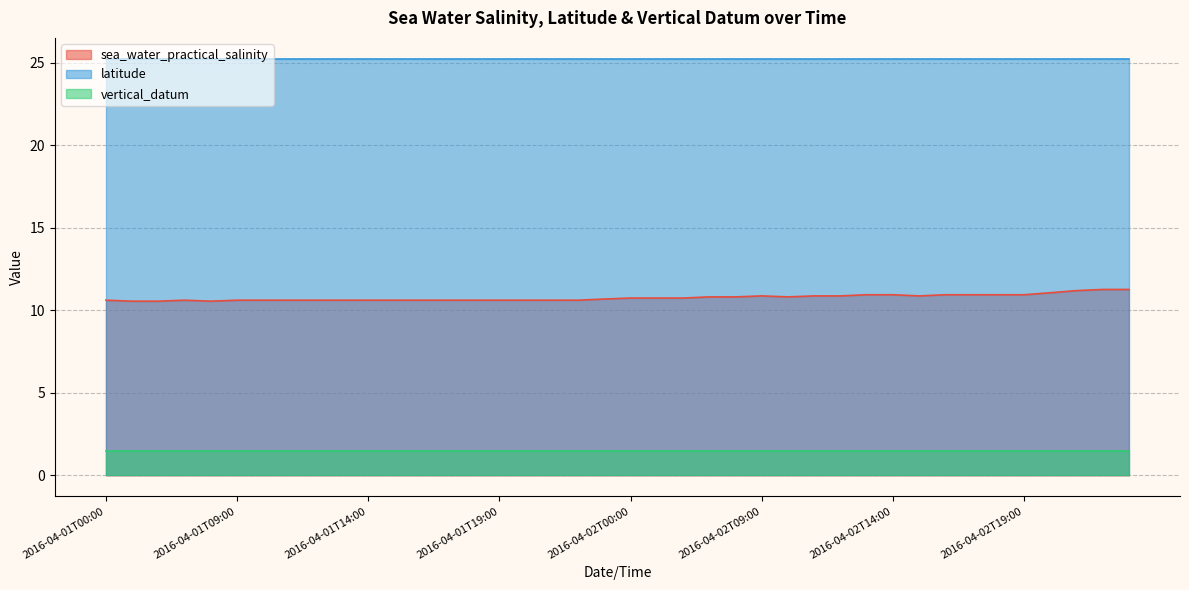

What is the value of the sea_water_practical_salinity point at the 15th from the left?

10.6